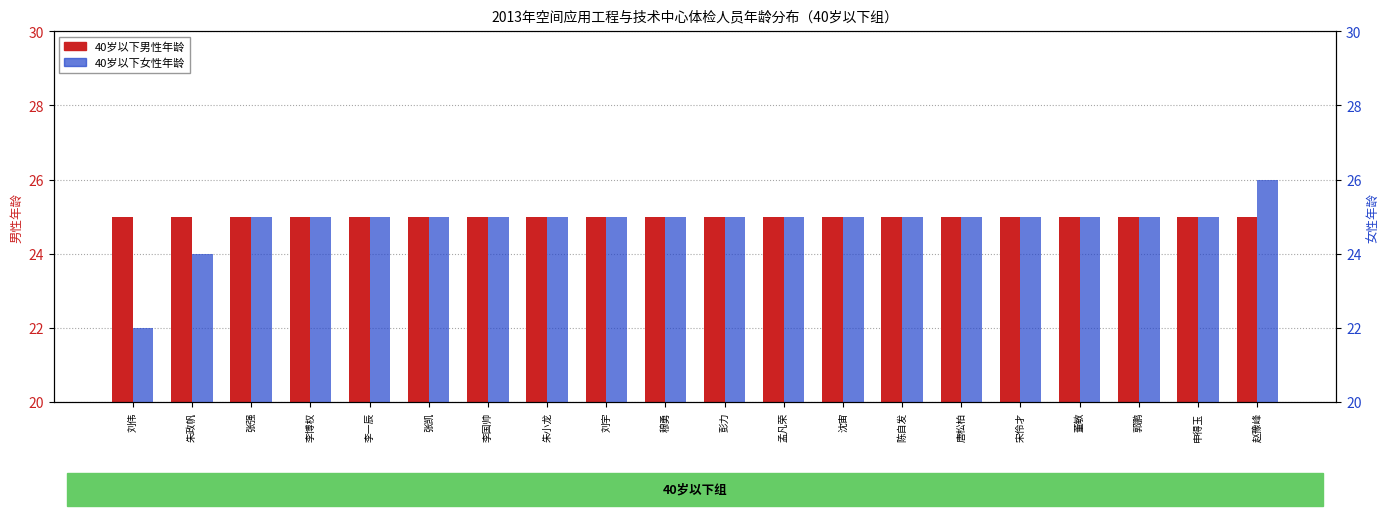

What is the sum of the 40岁以下男性年龄 values at 张强 and 申得玉?

50